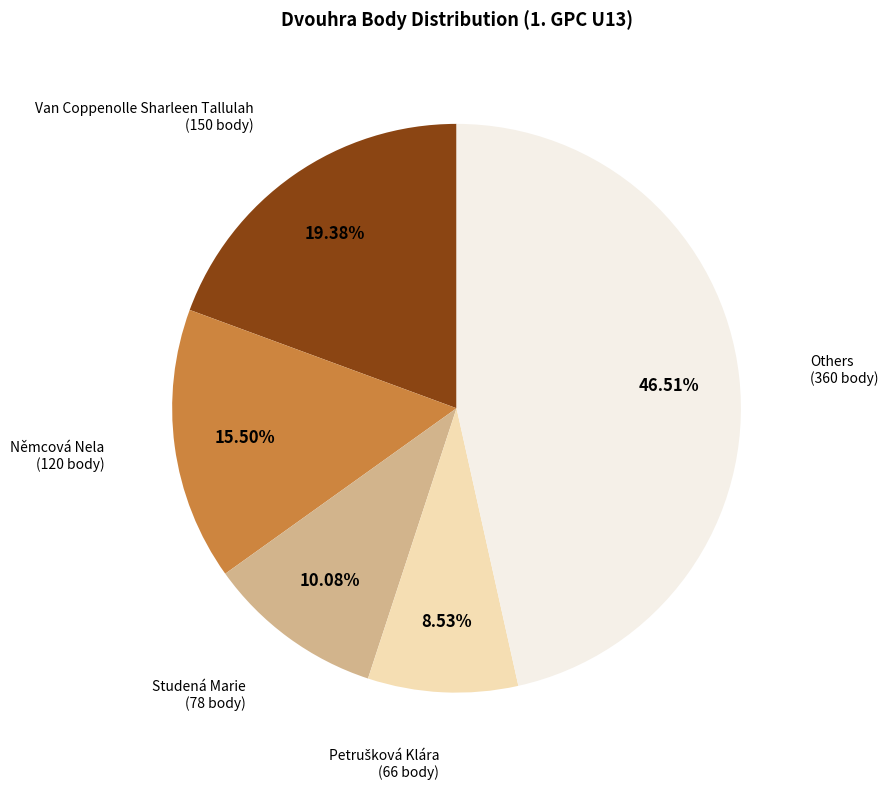

Is there any slice that represents more than half of the pie?

No